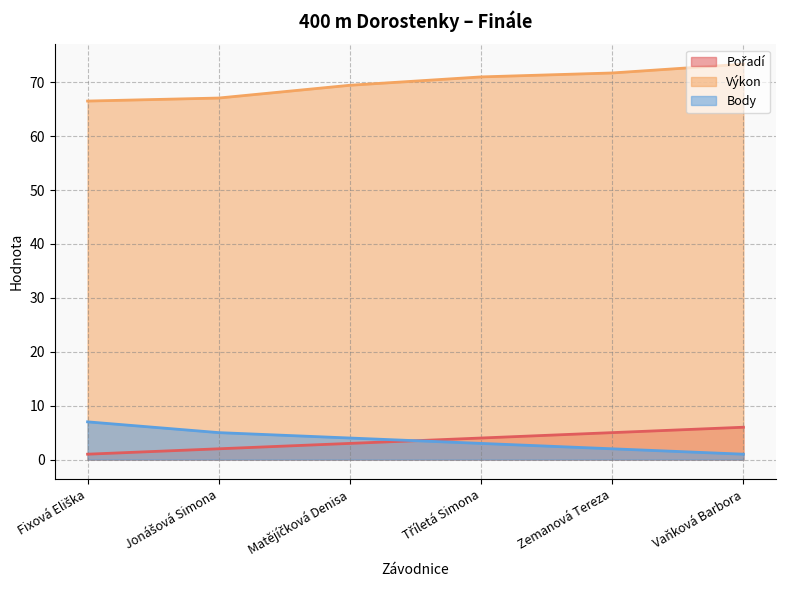

What is the total value across all series at Vaňková Barbora?

80.4